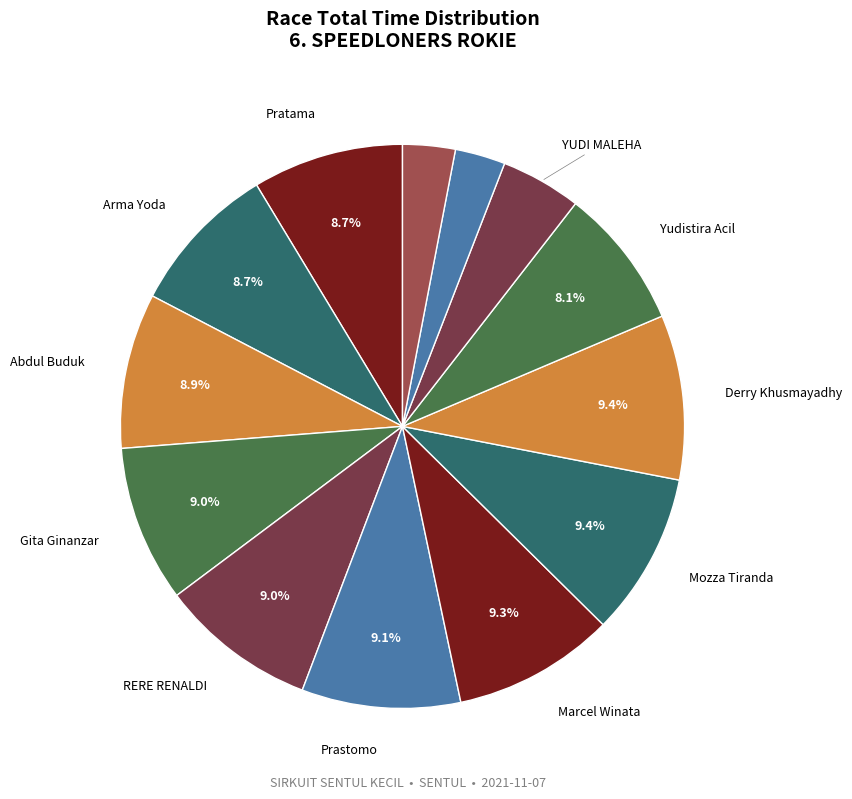

Count the number of slices in the pie.

13